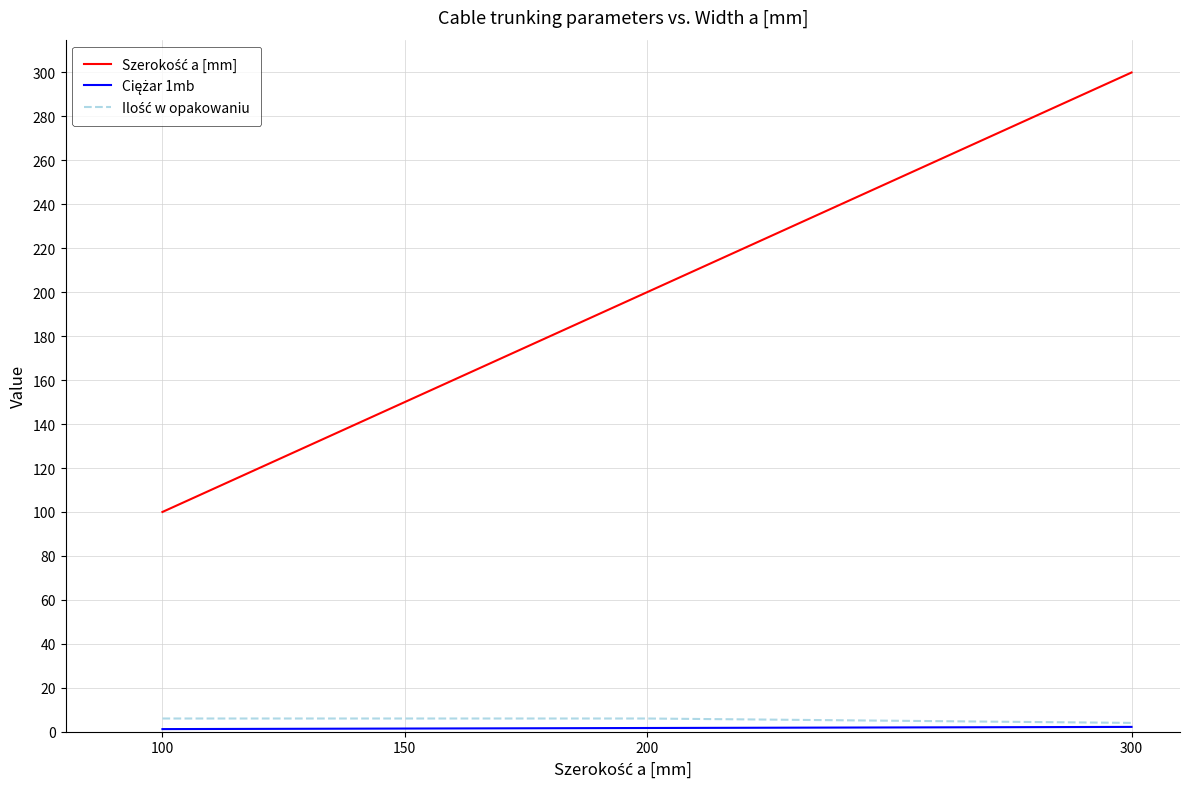

Which category has the highest value across all series?

300